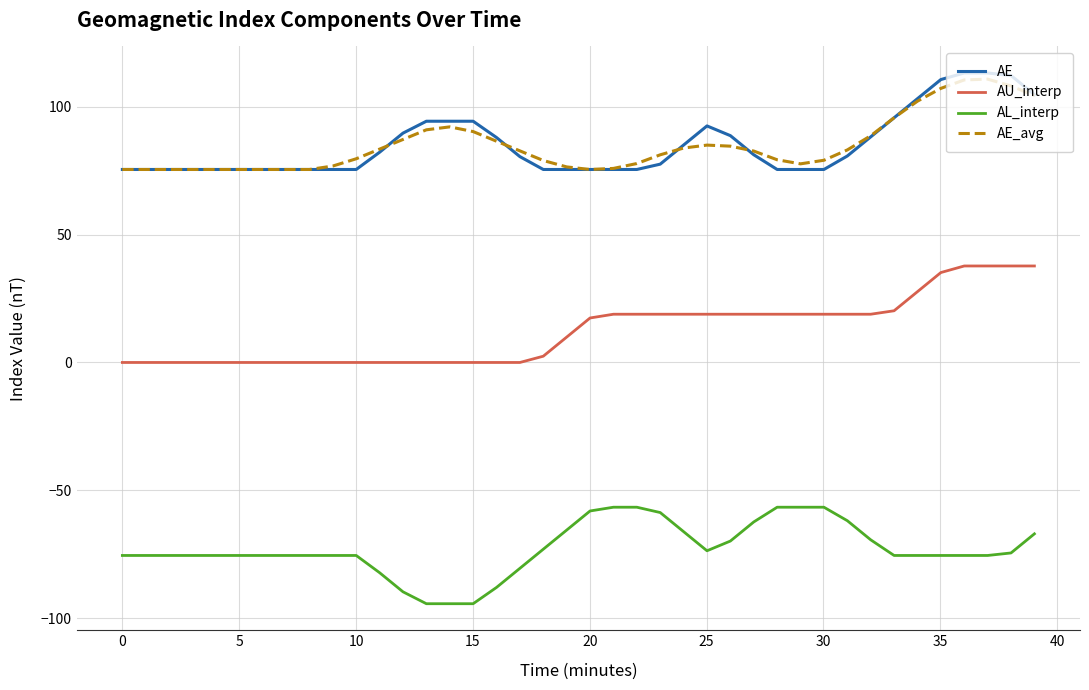

True or false: AE and AL_interp cross at least once.

False